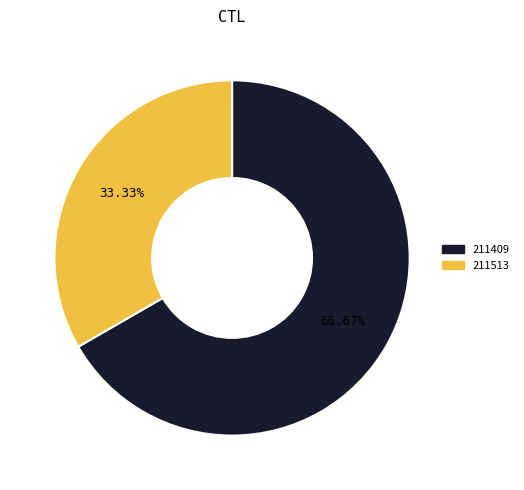

Count the number of slices in the pie.

2